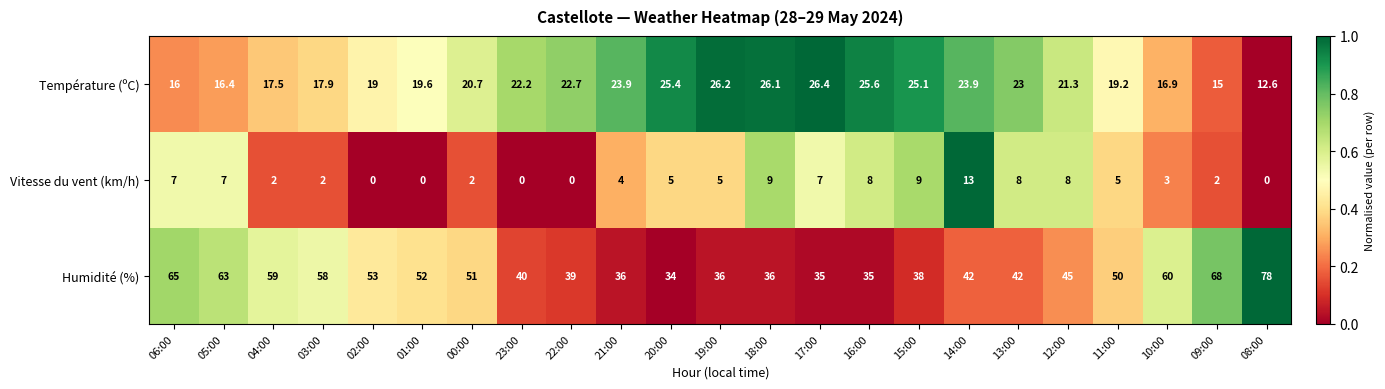

At which label does Humidité (%) first exceed 45?

06:00